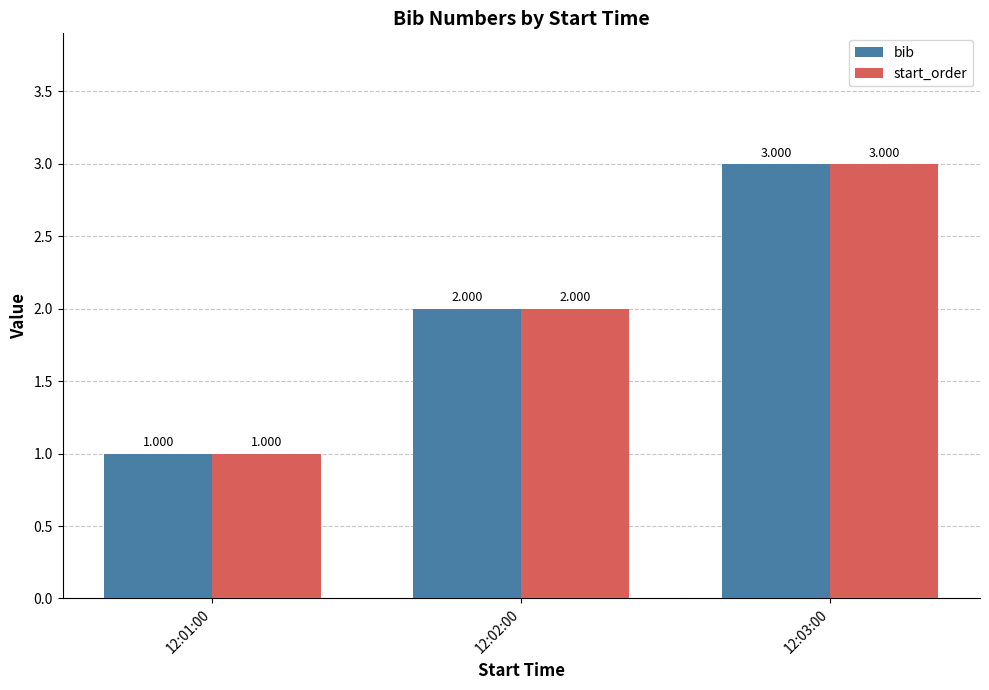

What are all the series names shown in the legend?

bib, start_order